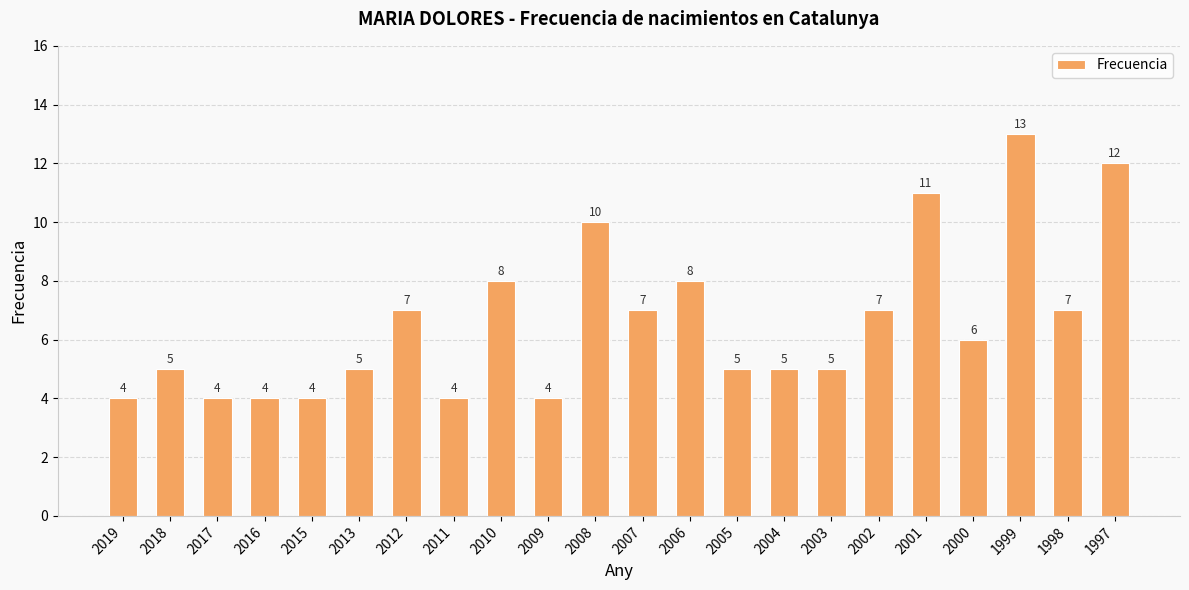

The value at 2019 is 4. True or false?

True